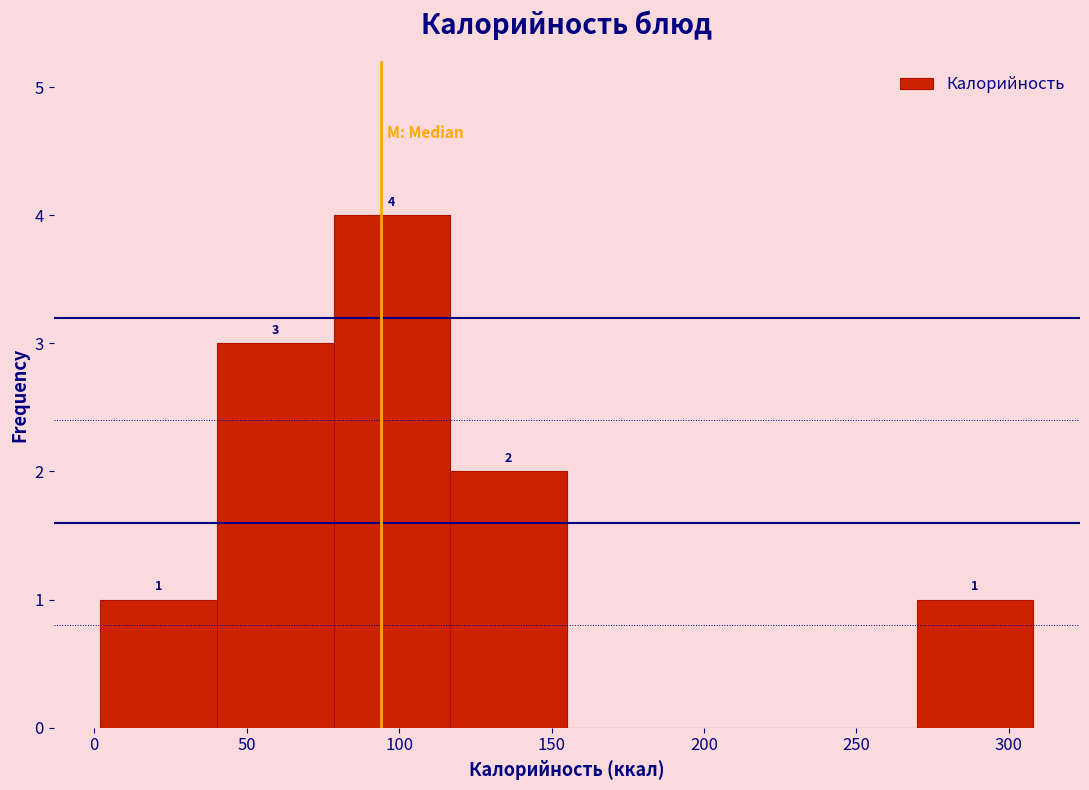

Which range on the x-axis has the tallest bar?

80 to 115